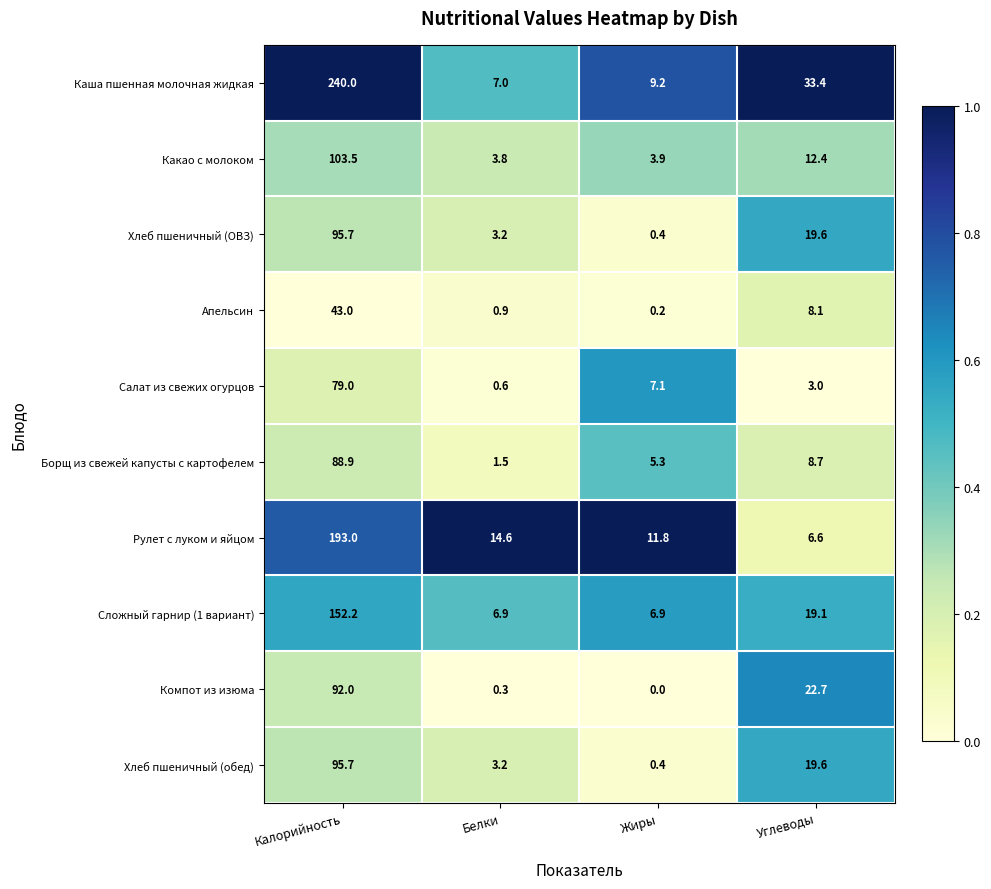

How many distinct data groups are displayed?

10